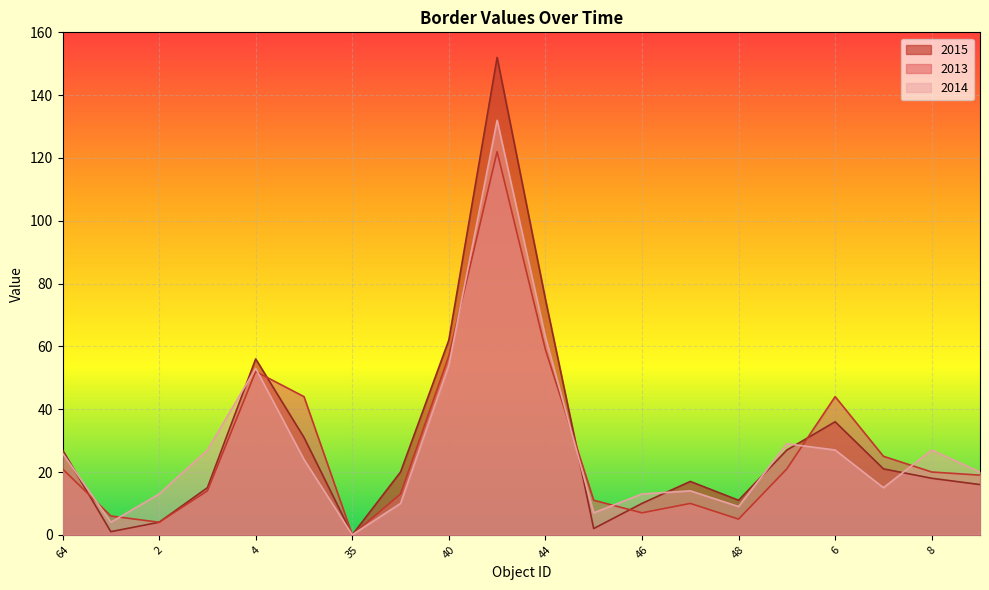

At which category is the sum across all series the highest?

43